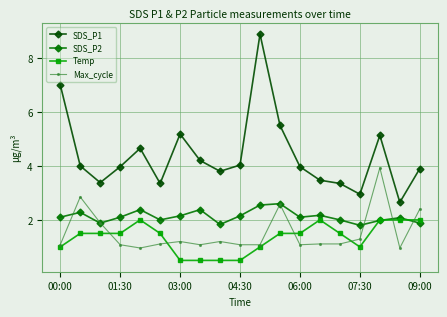

Rank the series by their maximum value, from highest to lowest.

SDS_P1, Max_cycle, SDS_P2, Temp